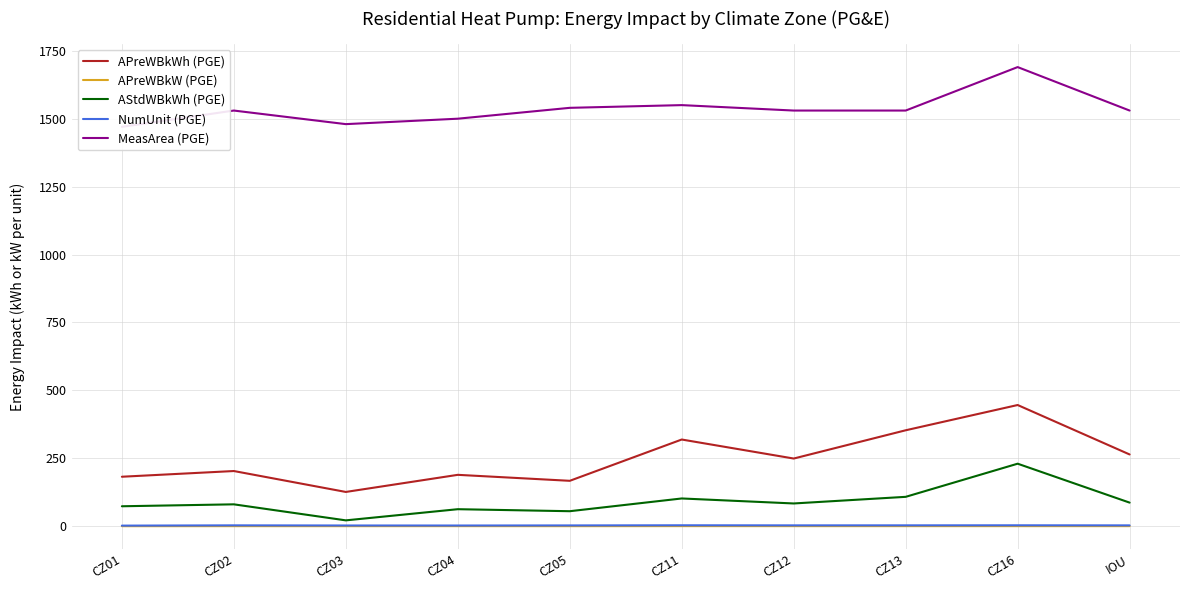

Reading left to right, extract all data points from this chart.

APreWBkWh (PGE): 182.0	203.0	126.0	189.0	167.0	319.0	249.0	353.0	446.0	264.0
APreWBkW (PGE): 0.0	0.1	0.1	0.2	0.1	0.2	0.2	0.2	0.2	0.2
AStdWBkWh (PGE): 73.3	80.4	21.4	62.5	55.1	102.0	83.6	108.0	230.0	86.7
NumUnit (PGE): 2.0	3.0	2.5	2.4	2.8	3.3	3.0	3.1	3.2	2.9
MeasArea (PGE): 1470.0	1530.0	1480.0	1500.0	1540.0	1550.0	1530.0	1530.0	1690.0	1530.0